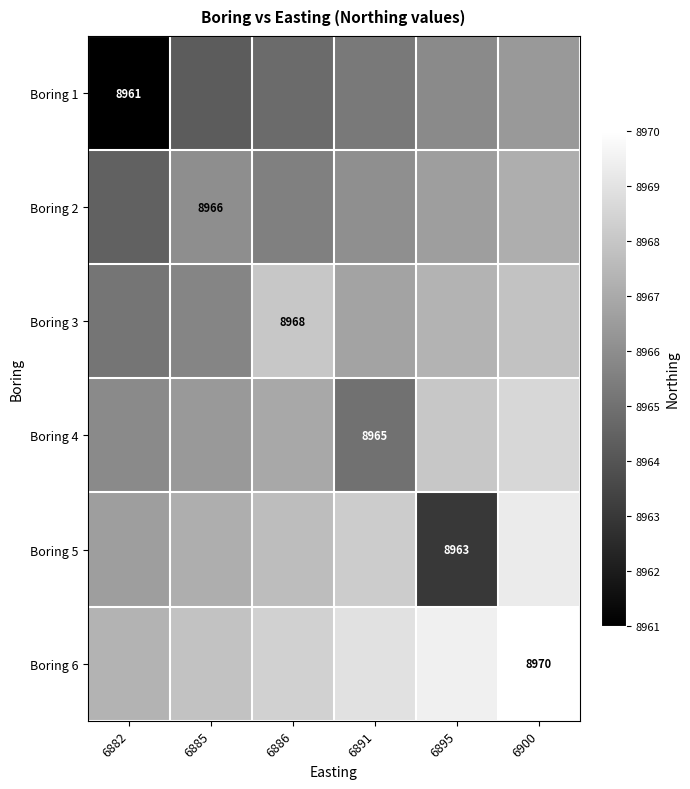

Is the value of Boring 3 at 6886 greater than the value of Boring 1 at 6882?

Yes